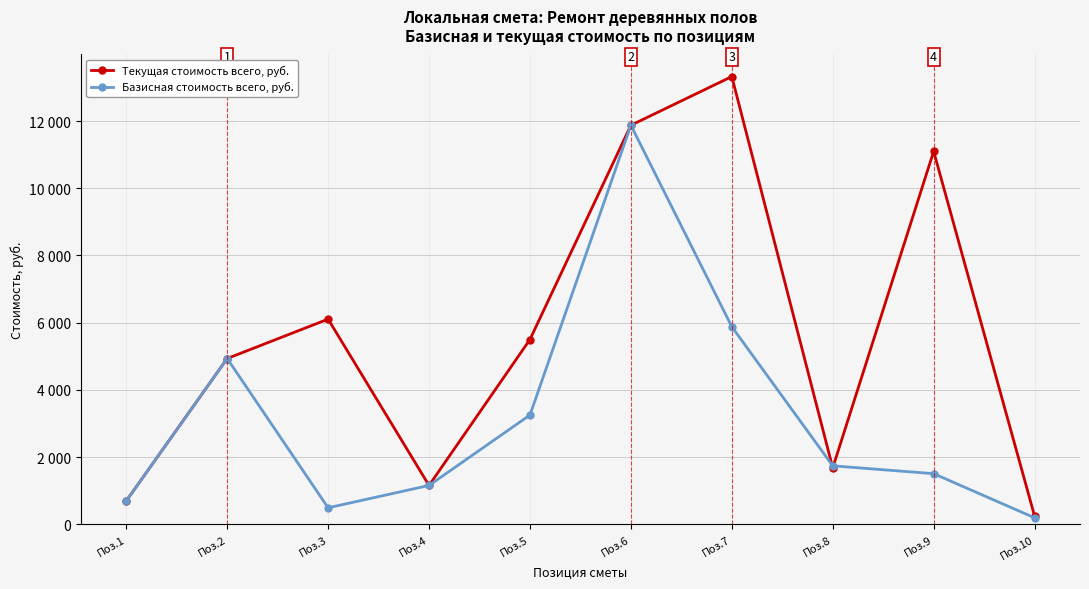

What are all the series names shown in the legend?

Текущая стоимость всего, руб., Базисная стоимость всего, руб.